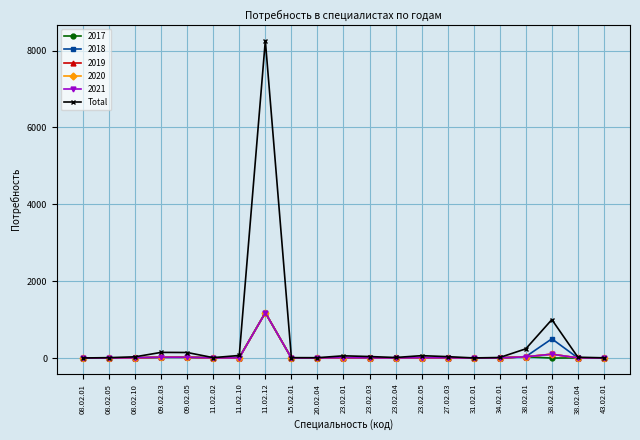

True or false: 2019 has more than 0 points higher than both neighbors.

True